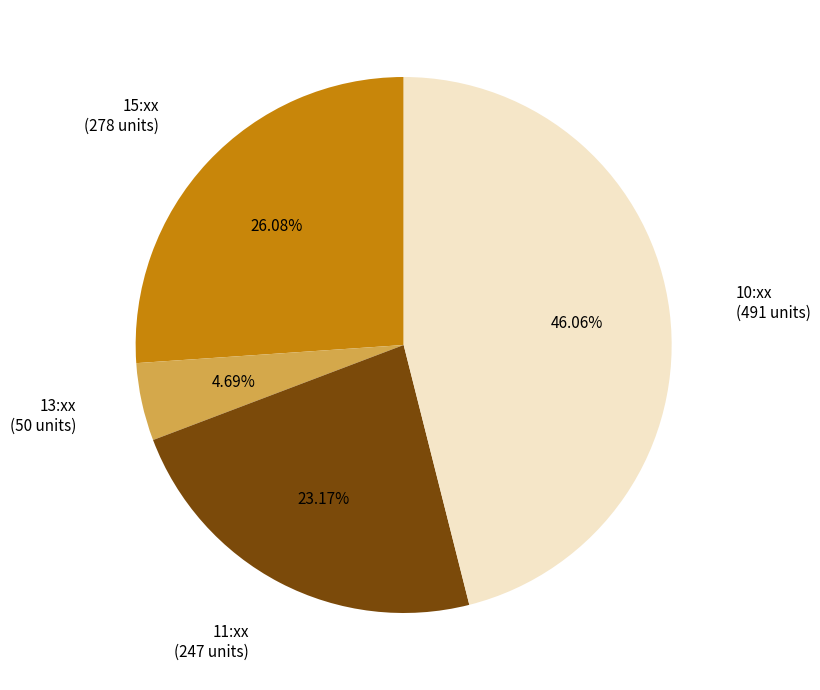

Count the number of slices in the pie.

4